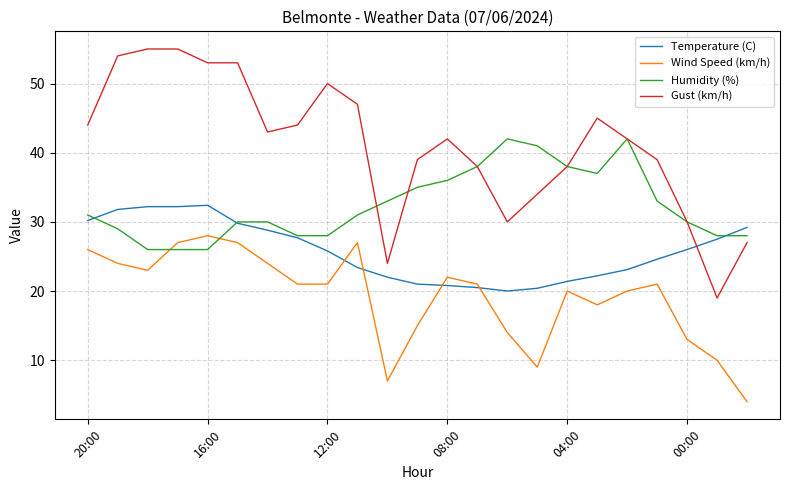

What is the lowest value of the Humidity (%) series?

26.0